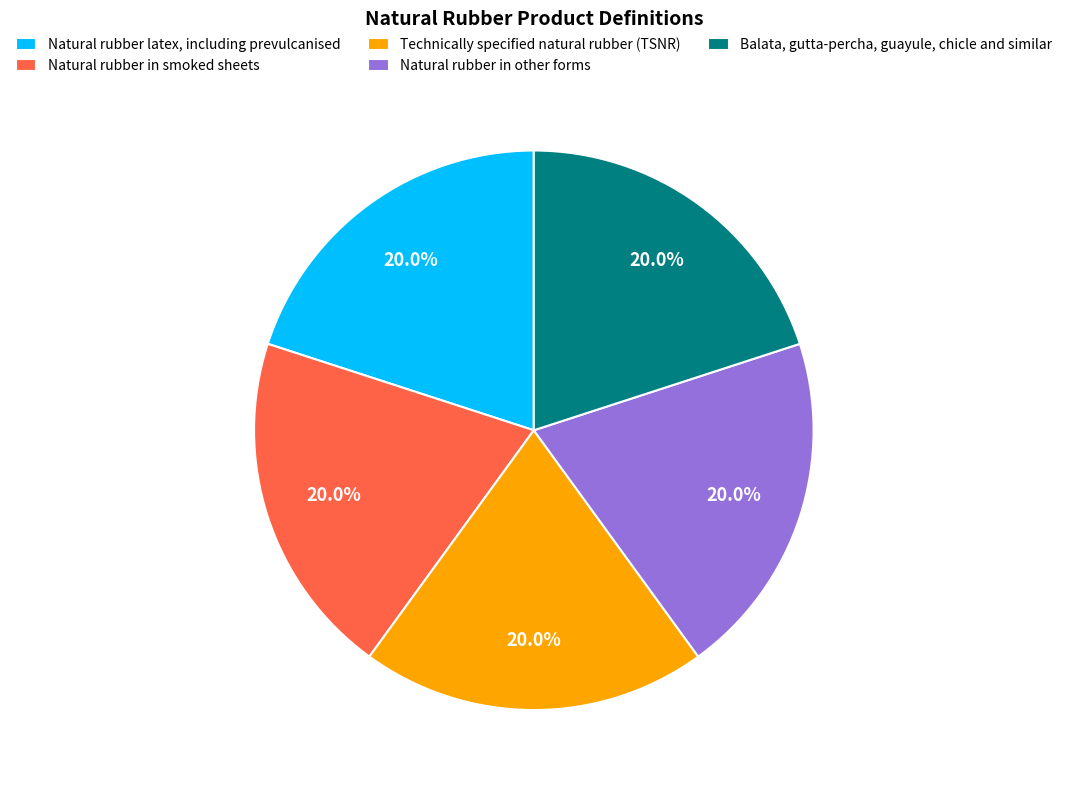

Is it true that Natural rubber in other forms is 9% of the pie?

False